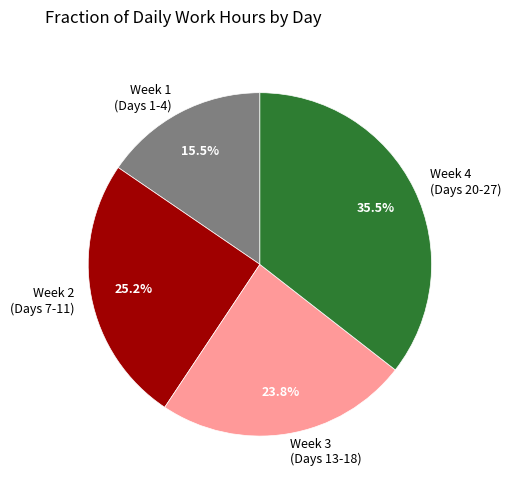

To the nearest percent, what is the average slice percentage?

25%